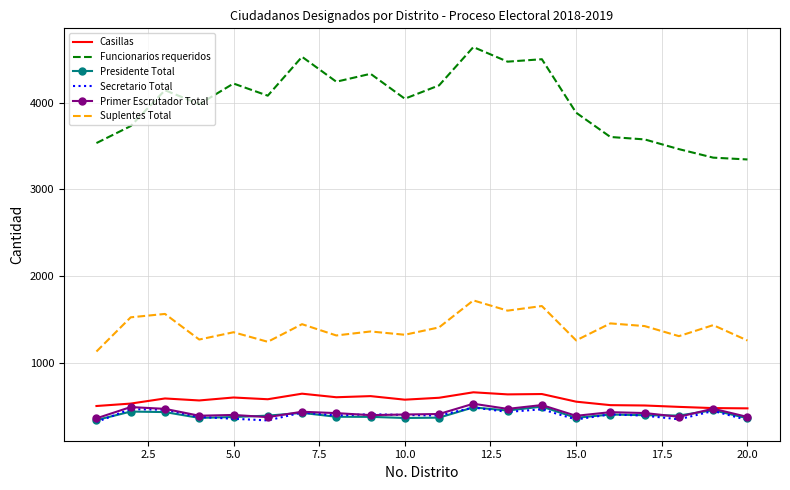

Which series has the widest spread of values?

Funcionarios requeridos